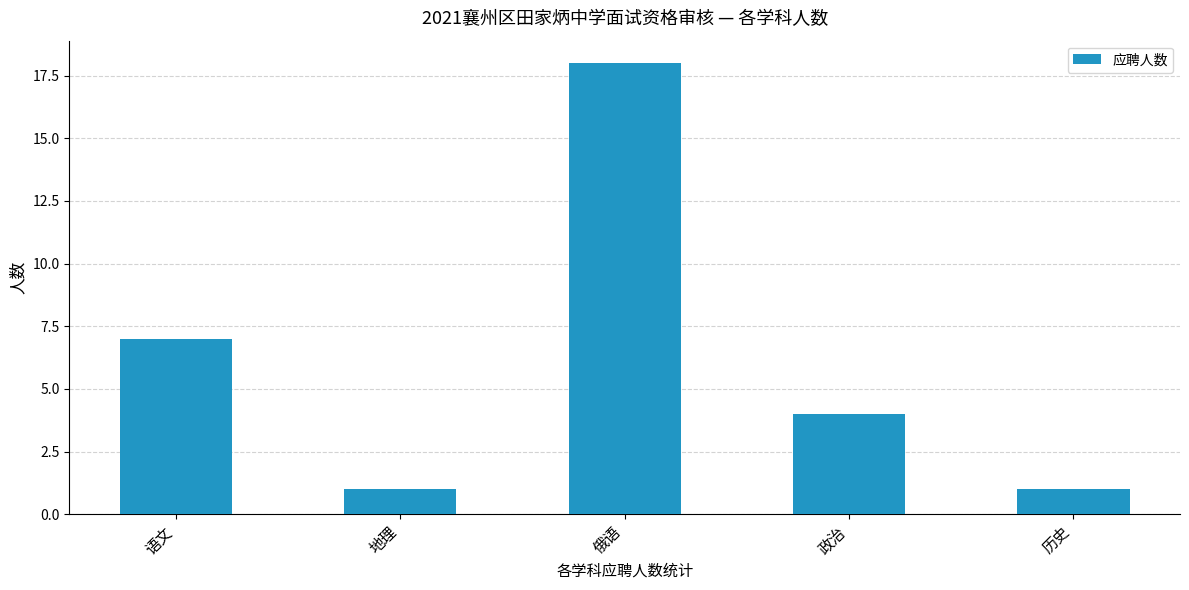

Where is the data nearest to the value 9?

语文